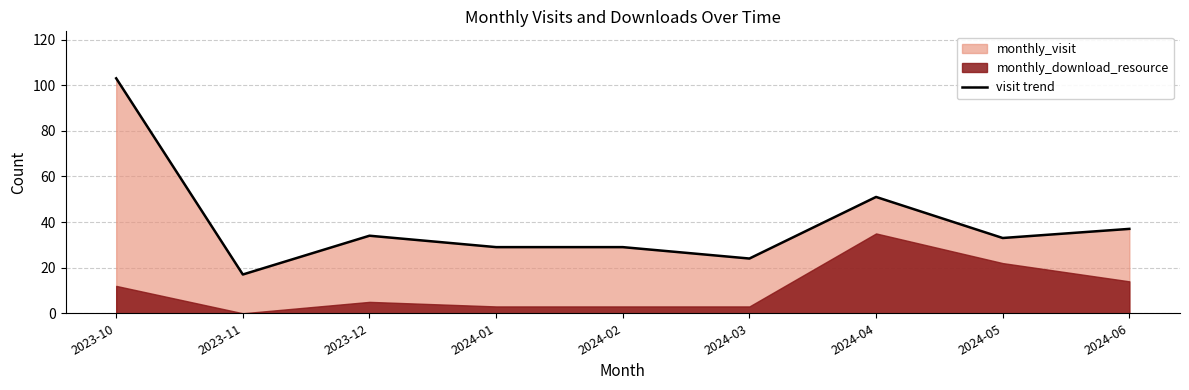

Is it true that the value at 2023-10 is 35?

False